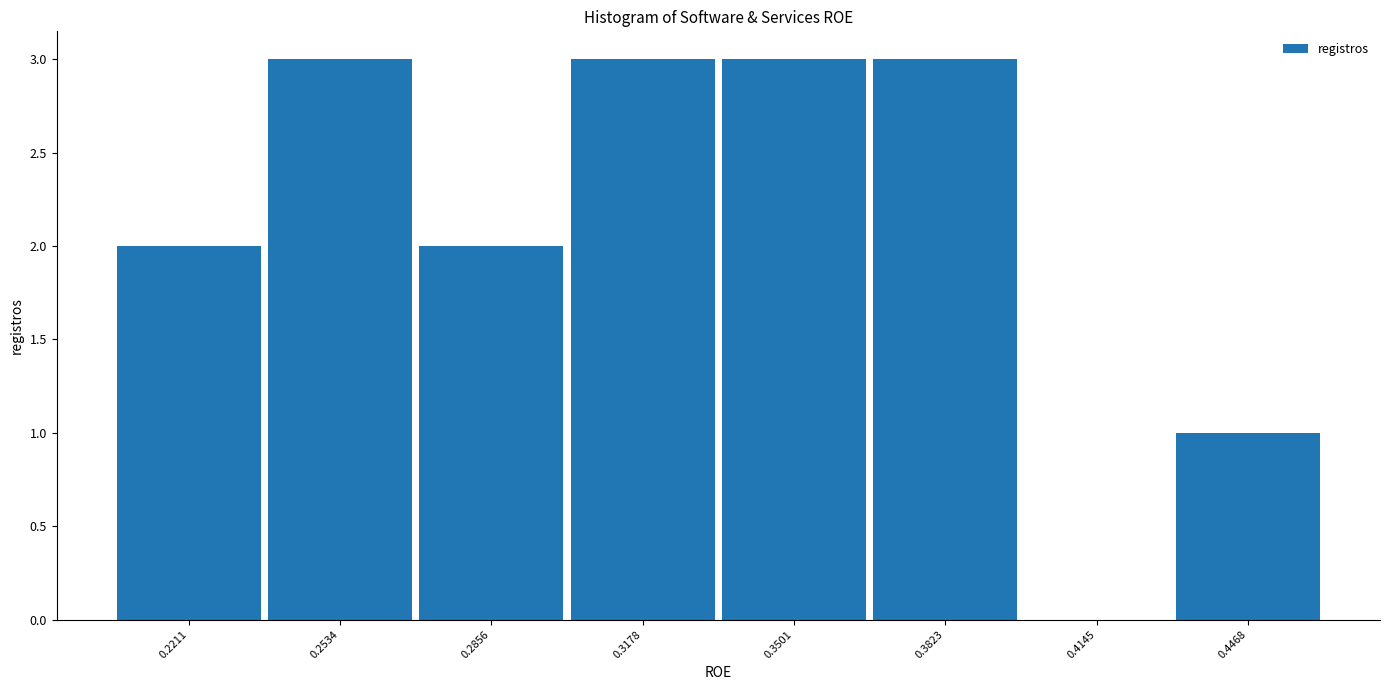

Reading left to right, transcribe this chart: for each bar, give the range it covers on the x-axis and its height. Neither the bar edges nor the heights are printed on the chart, so give them approximately, as read against the axes.

0.205 to 0.235: 2
0.235 to 0.270: 3
0.270 to 0.300: 2
0.300 to 0.335: 3
0.335 to 0.365: 3
0.365 to 0.400: 3
0.400 to 0.430: 0
0.430 to 0.465: 1